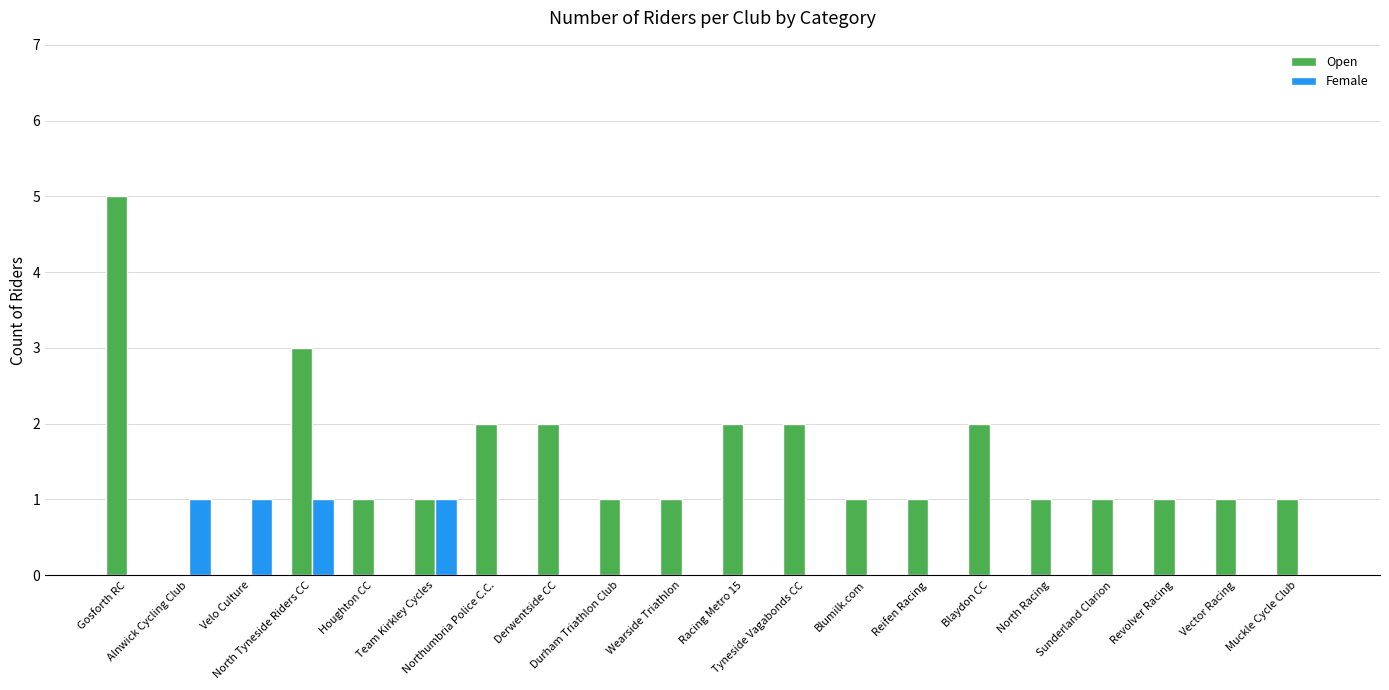

Reading right to left, transcribe all the data shown in this chart.

Open: 1	1	1	1	1	2	1	1	2	2	1	1	2	2	1	1	3	0	0	5
Female: 0	0	0	0	0	0	0	0	0	0	0	0	0	0	1	0	1	1	1	0